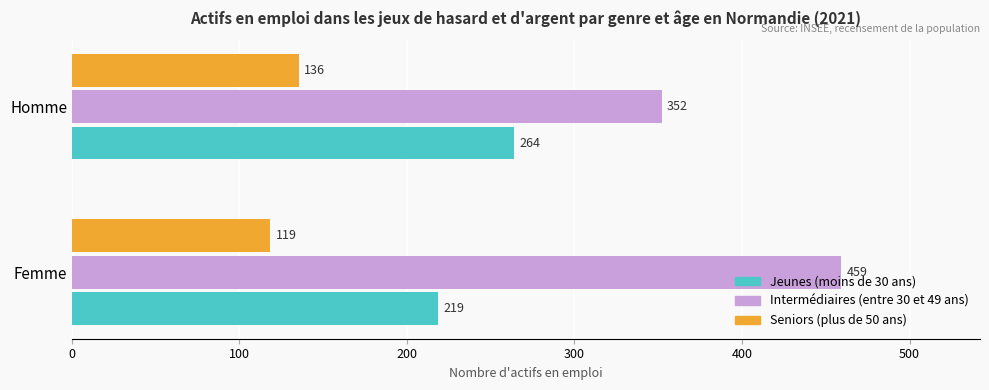

At which label does Seniors (plus de 50 ans) reach its peak?

Homme